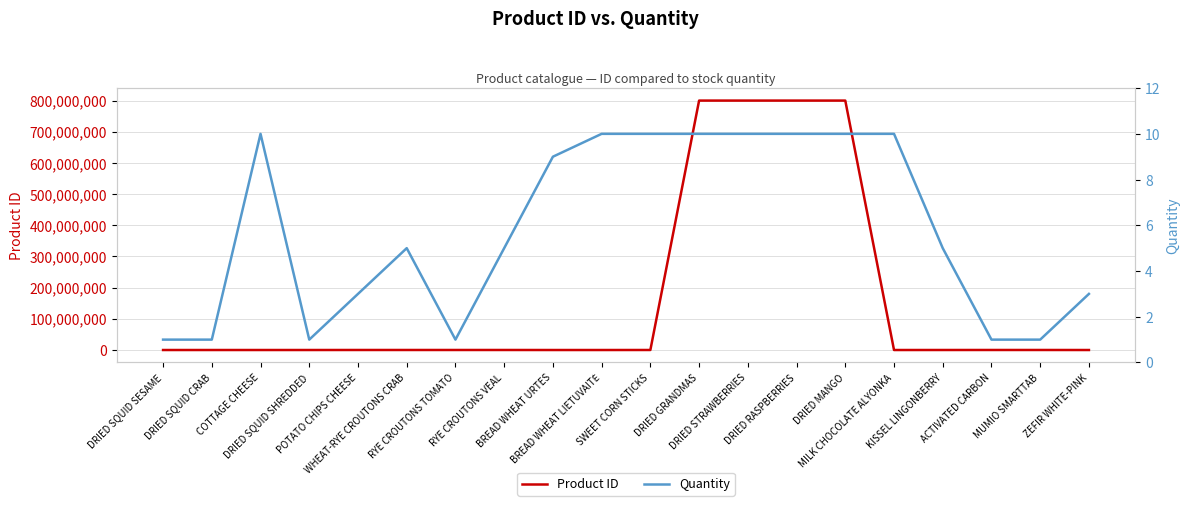

How many distinct data groups are displayed?

2